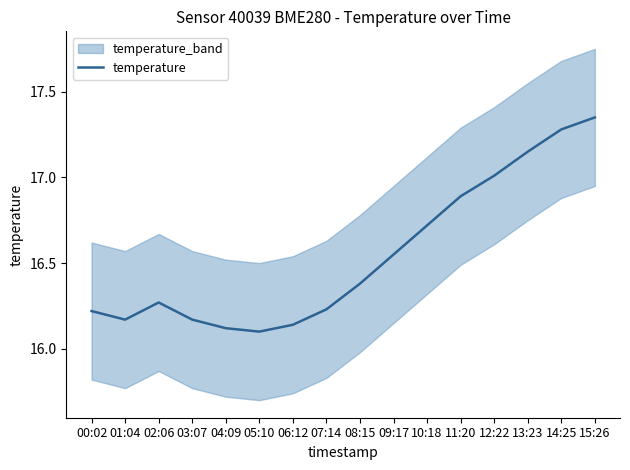

Read the value at 00:02.

16.2